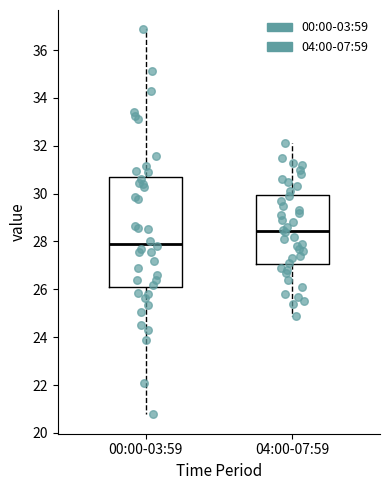

Where is the upper edge of the box for 00:00-03:59 on the y-axis? The values are not printed on the chart, so give them approximately, as read against the axis.

30.6